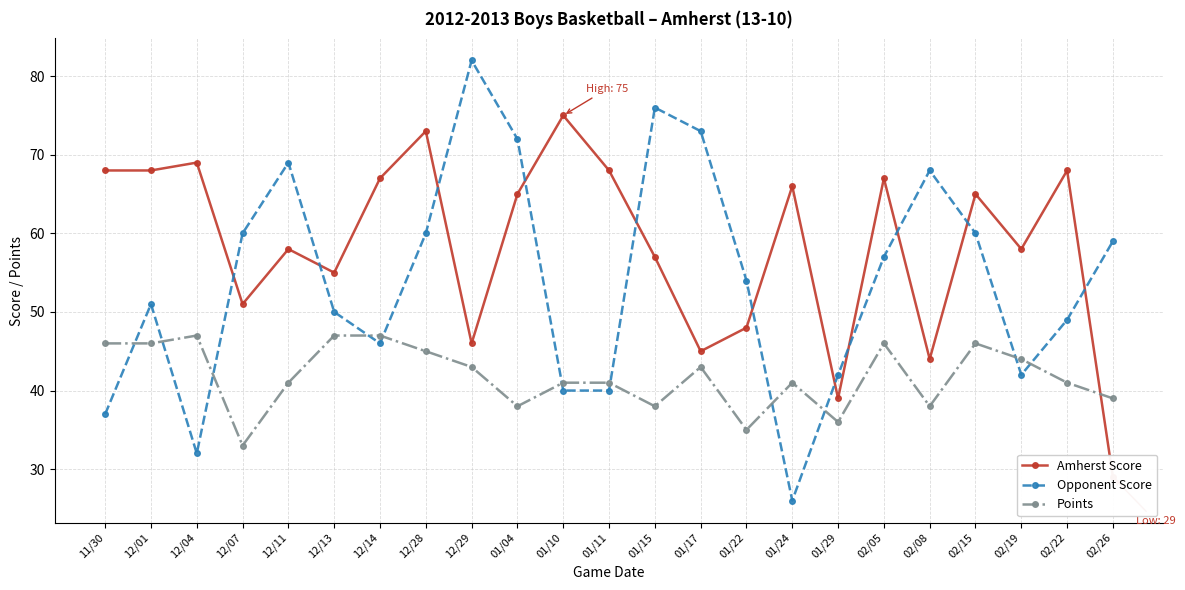

After their last crossing, which series has the higher values: Amherst Score or Points?

Points